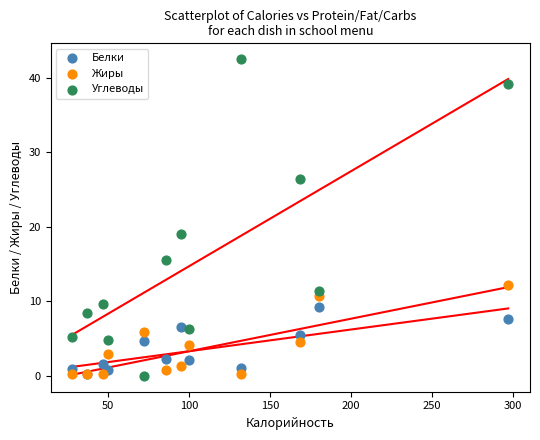

Which series reaches the maximum Y coordinate?

Углеводы